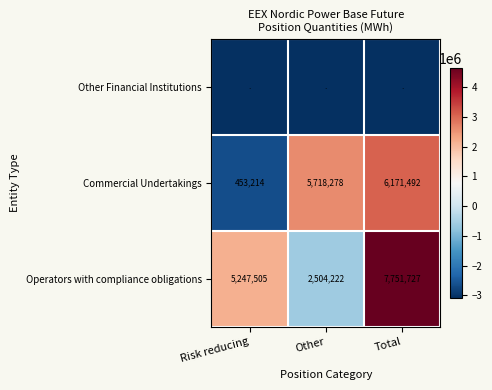

Which category has the lowest value in the Operators with compliance obligations series?

Other